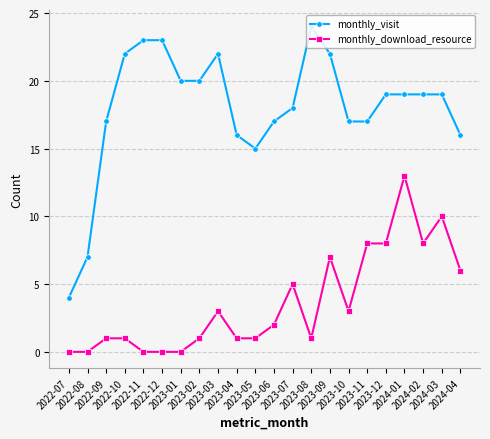

What is the total value across all series at 2023-08?

25